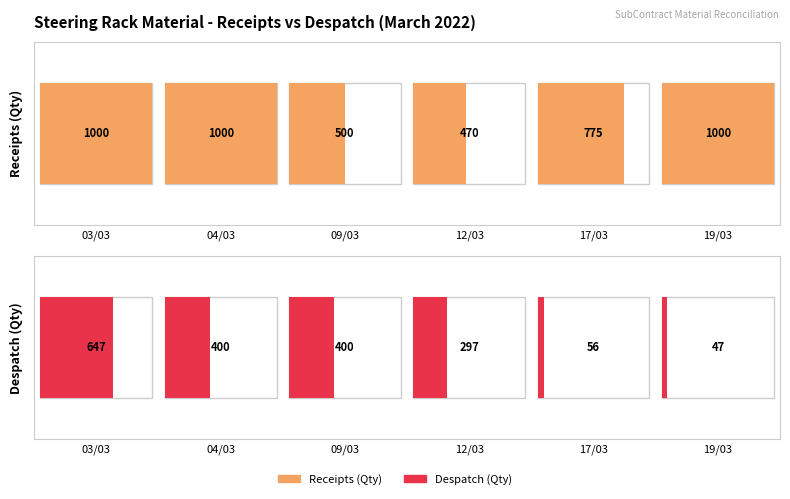

What is the difference between the Receipts (Qty) values at 03/03 and 17/03?

225